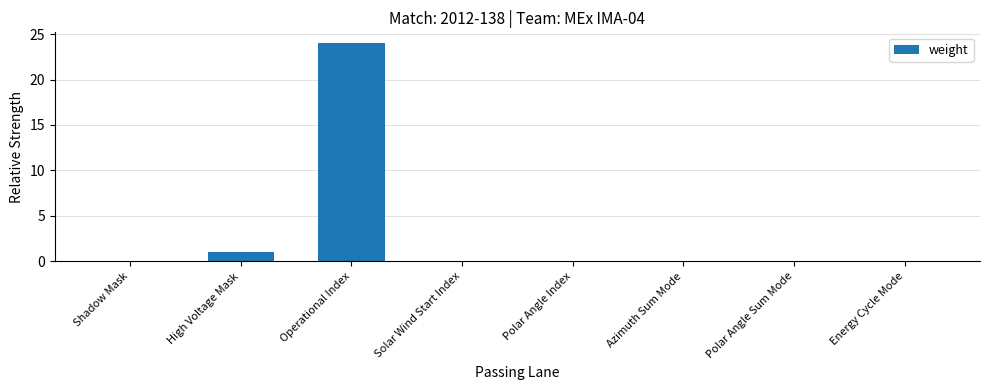

Which has a higher value, Polar Angle Sum Mode or Operational Index?

Operational Index